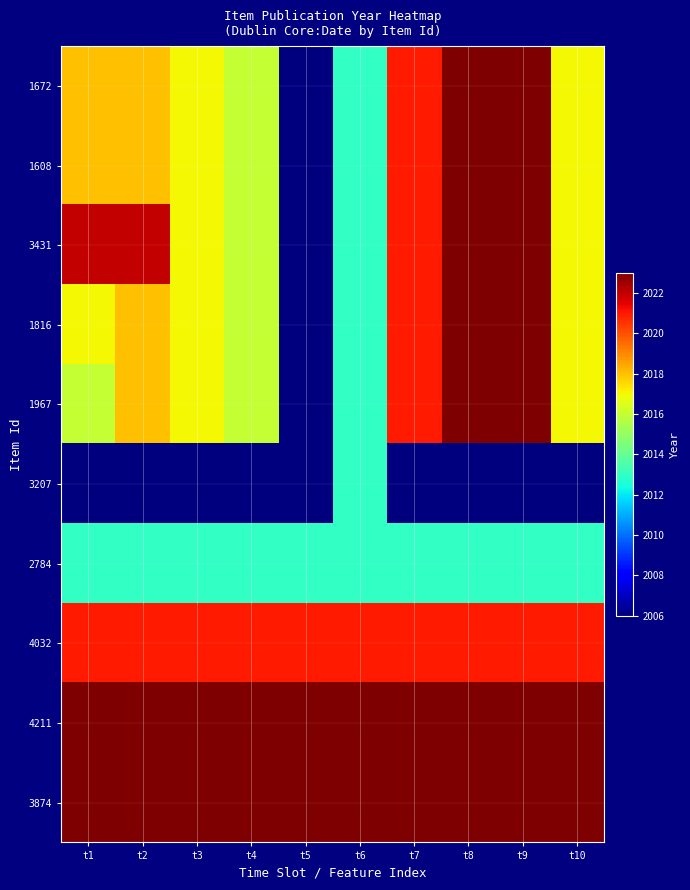

How many series are shown in this chart?

10